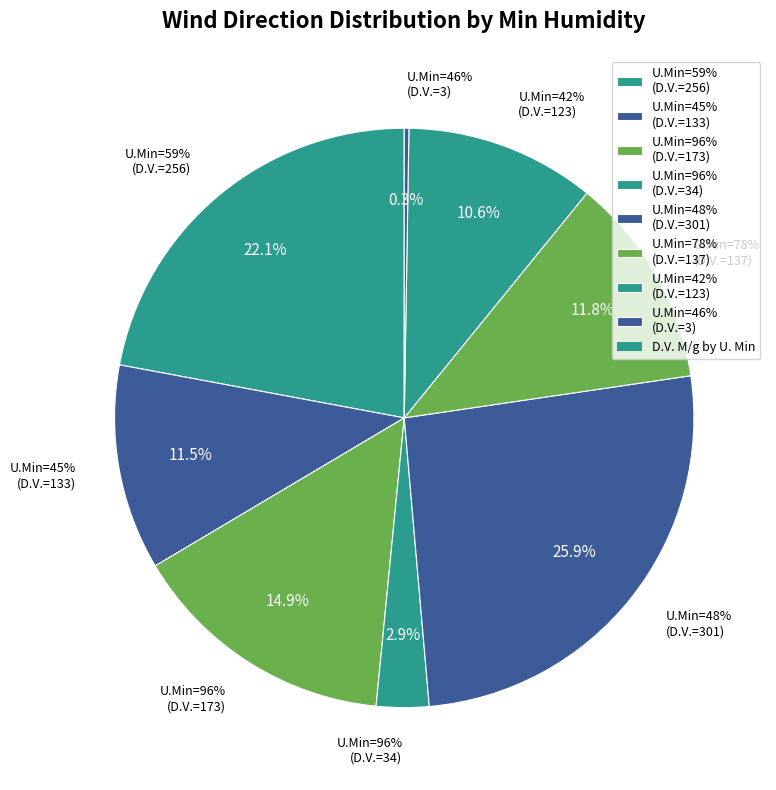

What percentage is NOT represented by 48?

74.1%